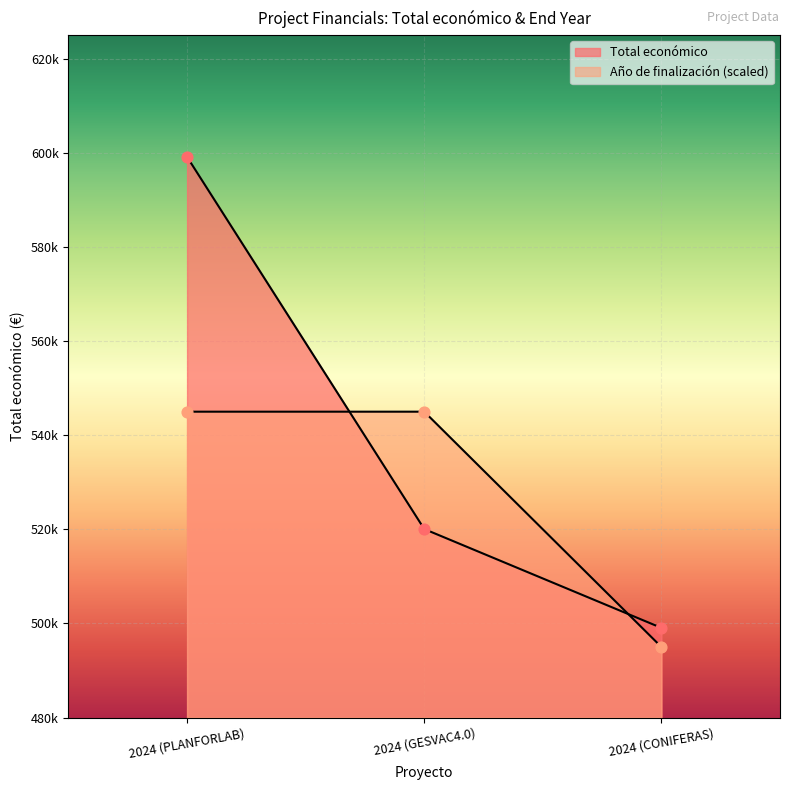

At how many categories does at least one series exceed 564125?

1